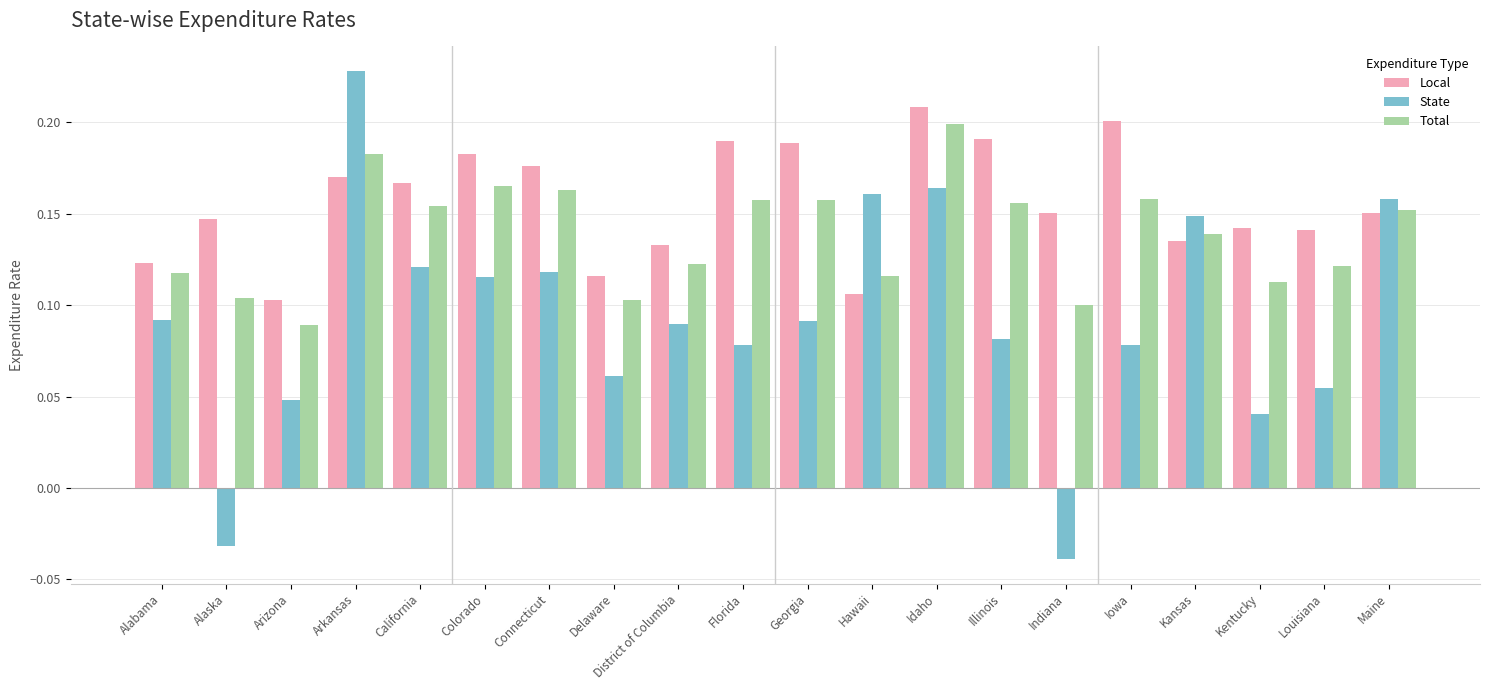

Which series has the largest range (max minus min)?

State